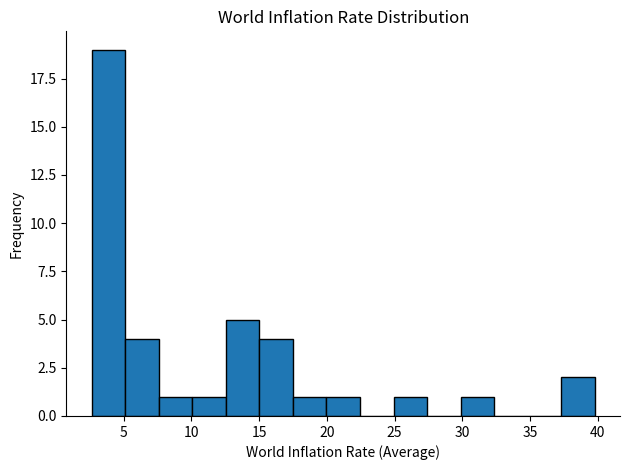

Over which range of the x-axis is the bar tallest?

2.5 to 5.0